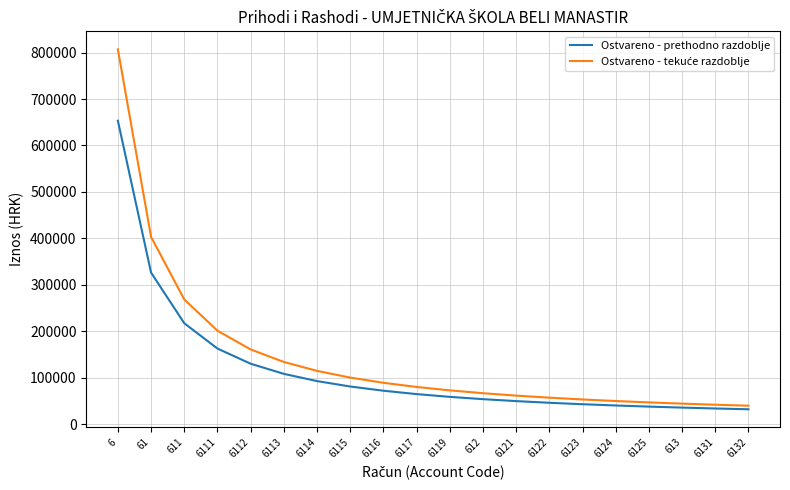

What is the smallest value displayed?

32663.6